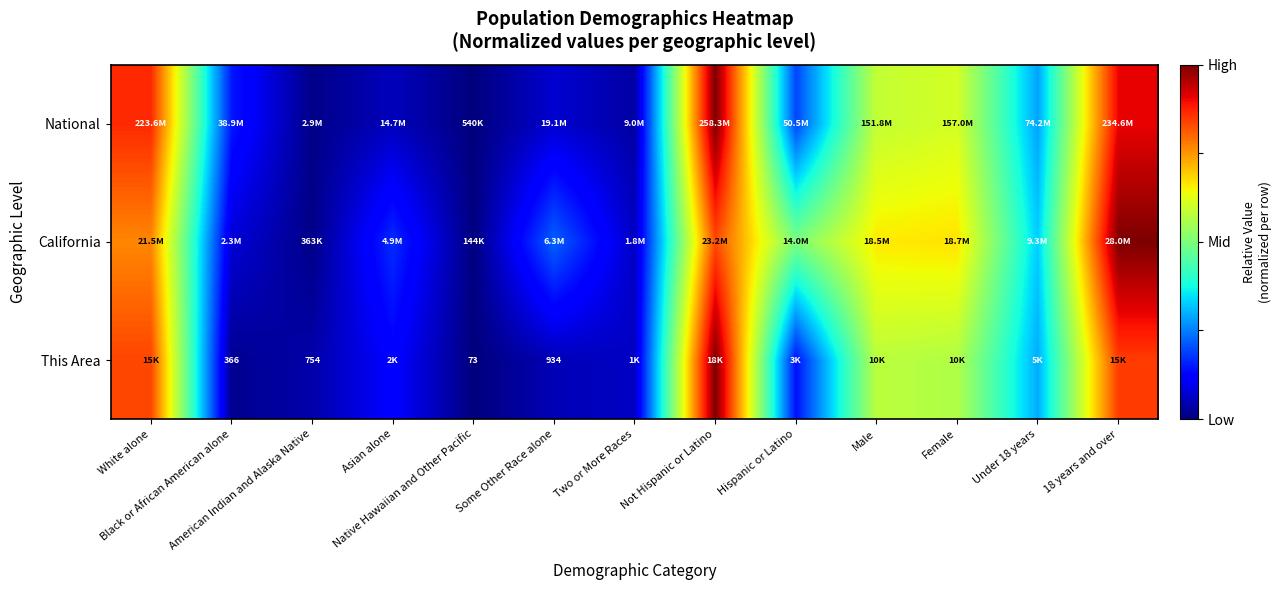

True or false: National has a value of 0.6 at Female.

True